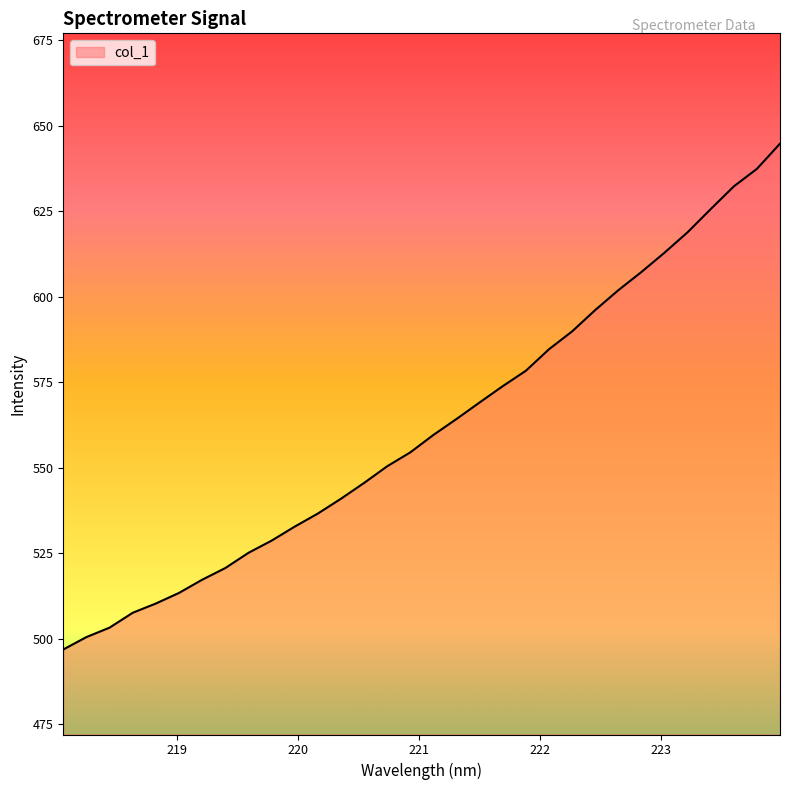

What is the difference between the maximum and minimum values?

147.8